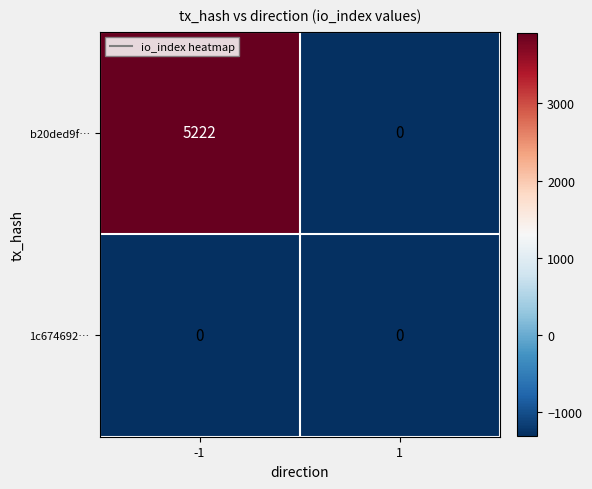

What is the total value across all series at -1?

5222